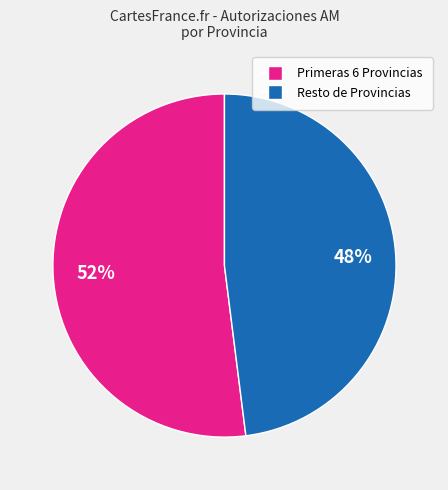

Count the number of slices in the pie.

2